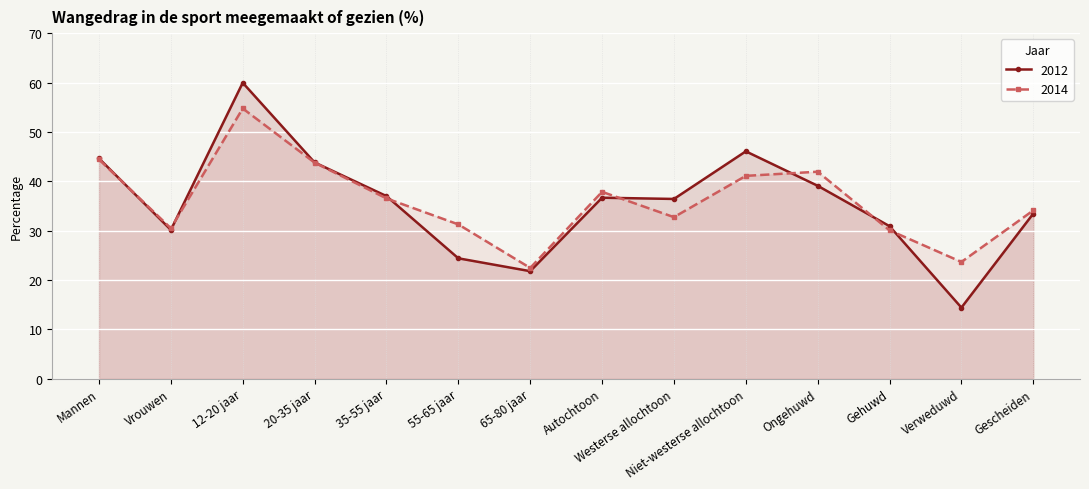

Reading left to right, what are all the values shown in this chart?

2012: Mannen=44.6	Vrouwen=30.1	12-20 jaar=60.0	20-35 jaar=43.8	35-55 jaar=37.0	55-65 jaar=24.4	65-80 jaar=21.8	Autochtoon=36.6	Westerse allochtoon=36.4	Niet-westerse allochtoon=46.0	Ongehuwd=39.1	Gehuwd=30.9	Verweduwd=14.4	Gescheiden=33.4
2014: Mannen=44.4	Vrouwen=30.5	12-20 jaar=54.7	20-35 jaar=43.8	35-55 jaar=36.5	55-65 jaar=31.2	65-80 jaar=22.4	Autochtoon=37.8	Westerse allochtoon=32.7	Niet-westerse allochtoon=41.1	Ongehuwd=41.9	Gehuwd=30.0	Verweduwd=23.6	Gescheiden=34.1